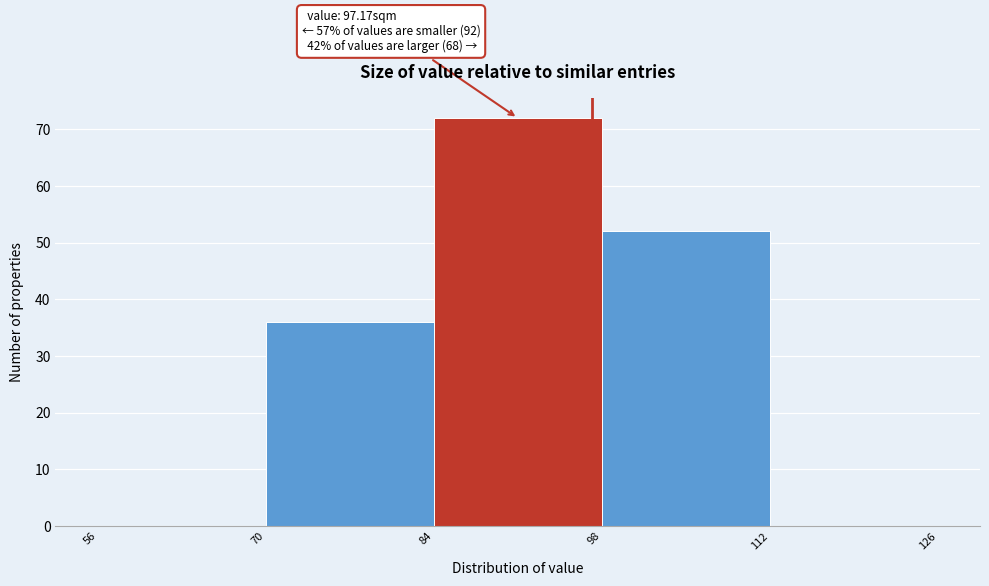

Which range on the x-axis has the tallest bar?

84 to 98